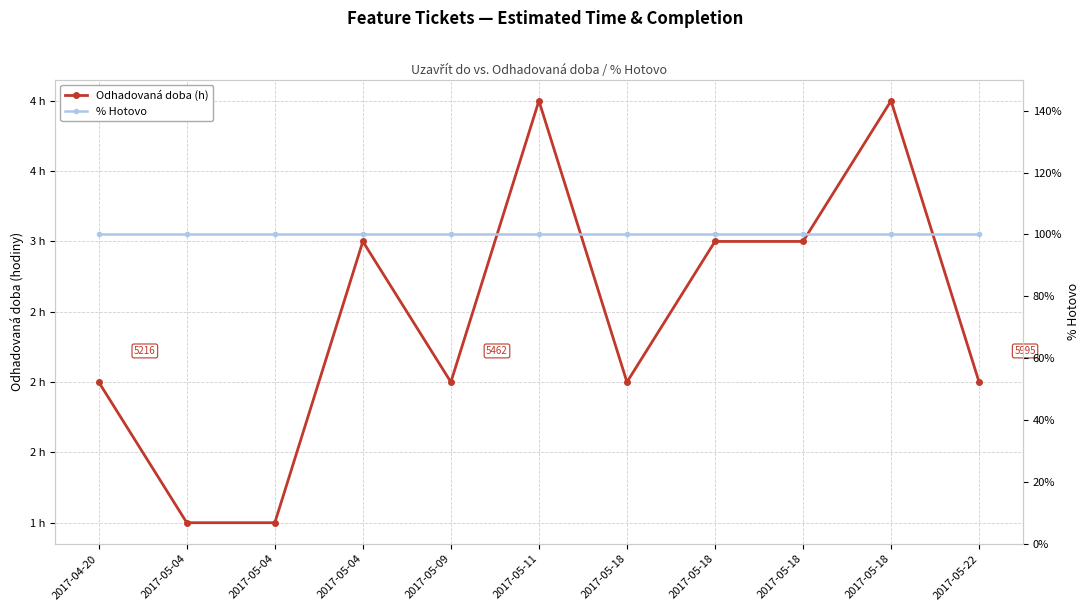

Is it true that % Hotovo equals 100 at 2017-05-04?

True